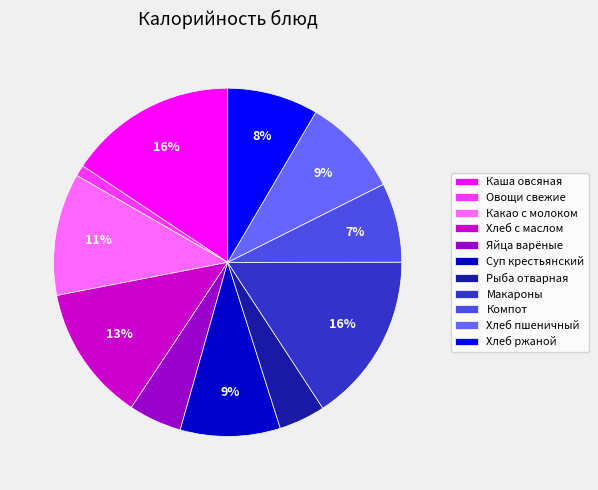

Combined, do Какао с молоком and Хлеб с маслом account for over 50%?

No